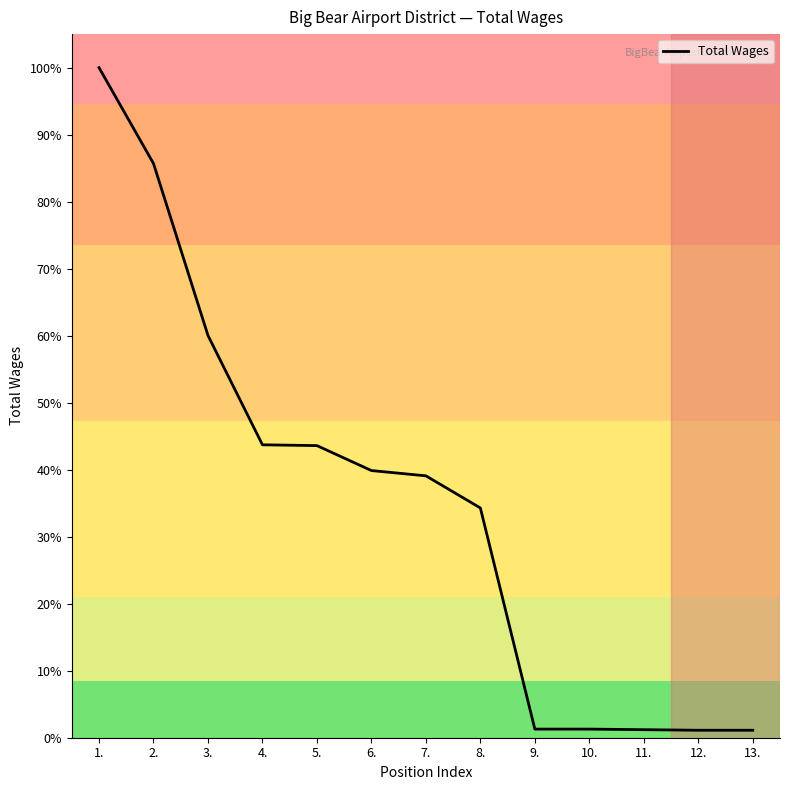

List the labels in order of value, largest first.

1., 2., 3., 4., 5., 6., 7., 8., 9., 10., 11., 12., 13.